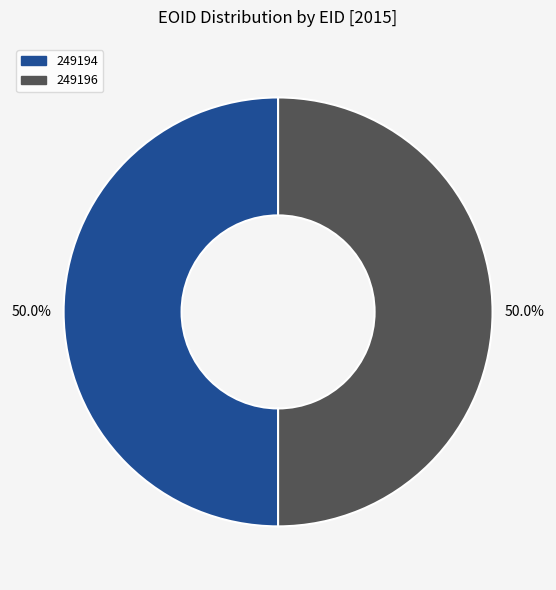

What is the ratio of the value at 249194 to the value at 249196?

1.0